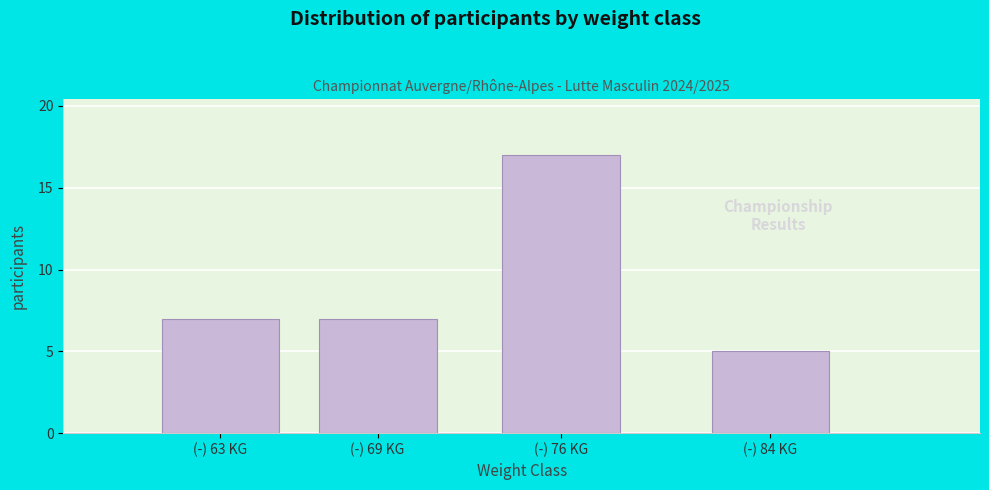

Reading left to right, what are all the values shown in this chart?

(-) 63 KG=7	(-) 69 KG=7	(-) 76 KG=17	(-) 84 KG=5